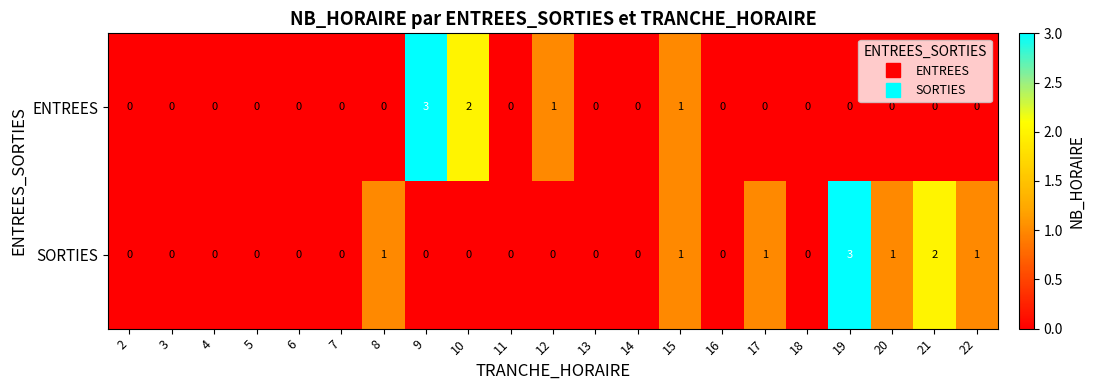

What is the difference between the maximum and minimum values in the SORTIES series?

3